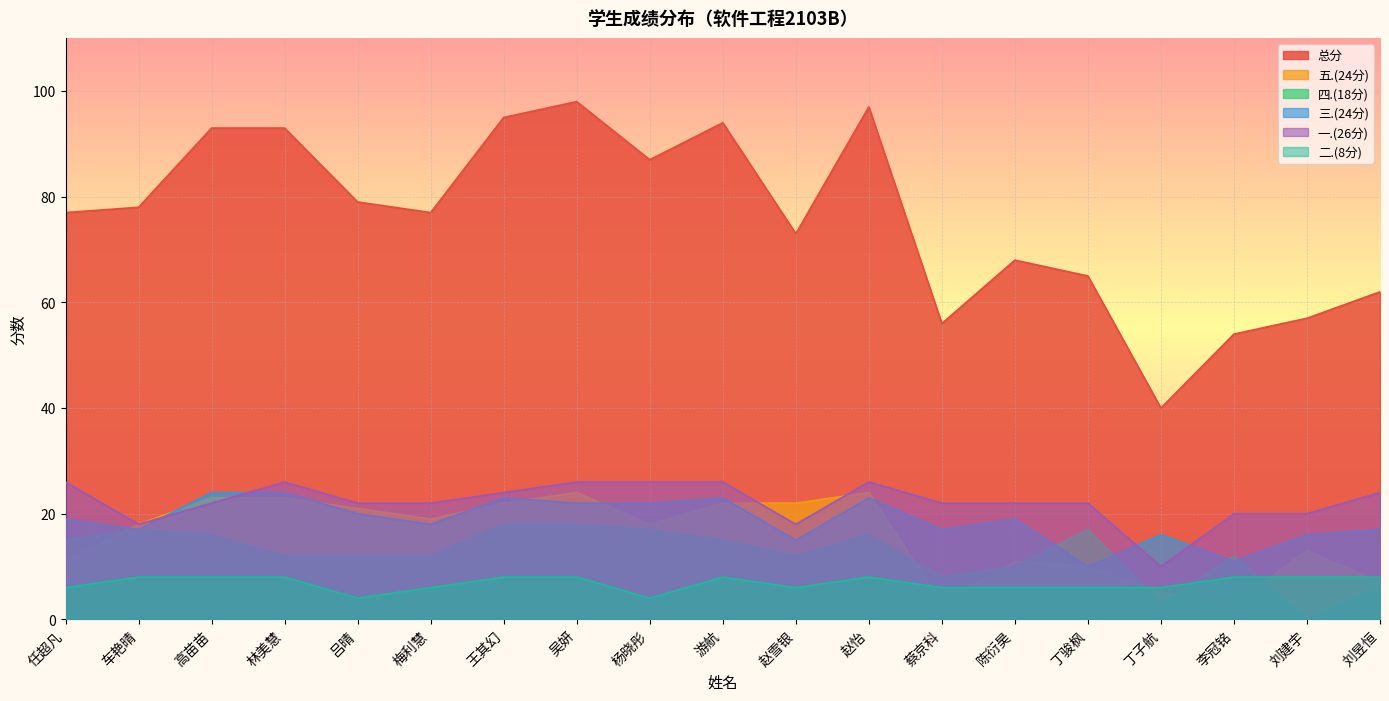

Which category has the highest value in the 一.(26分) series?

任超凡